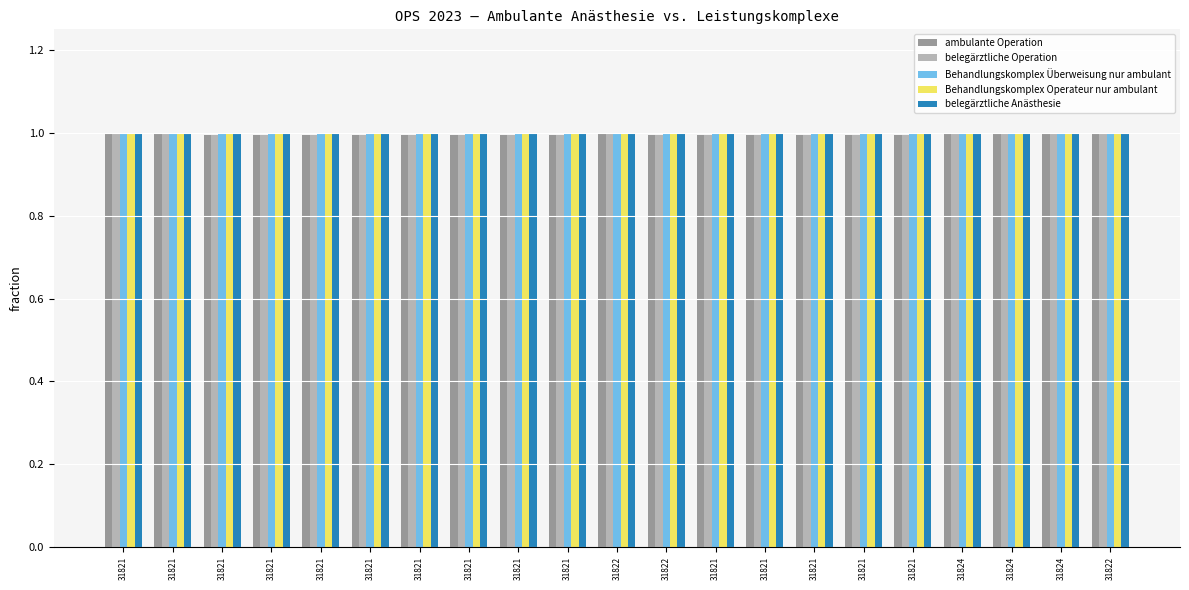

What are all the series names shown in the legend?

ambulante Operation, belegärztliche Operation, Behandlungskomplex Überweisung nur ambulant, Behandlungskomplex Operateur nur ambulant, belegärztliche Anästhesie